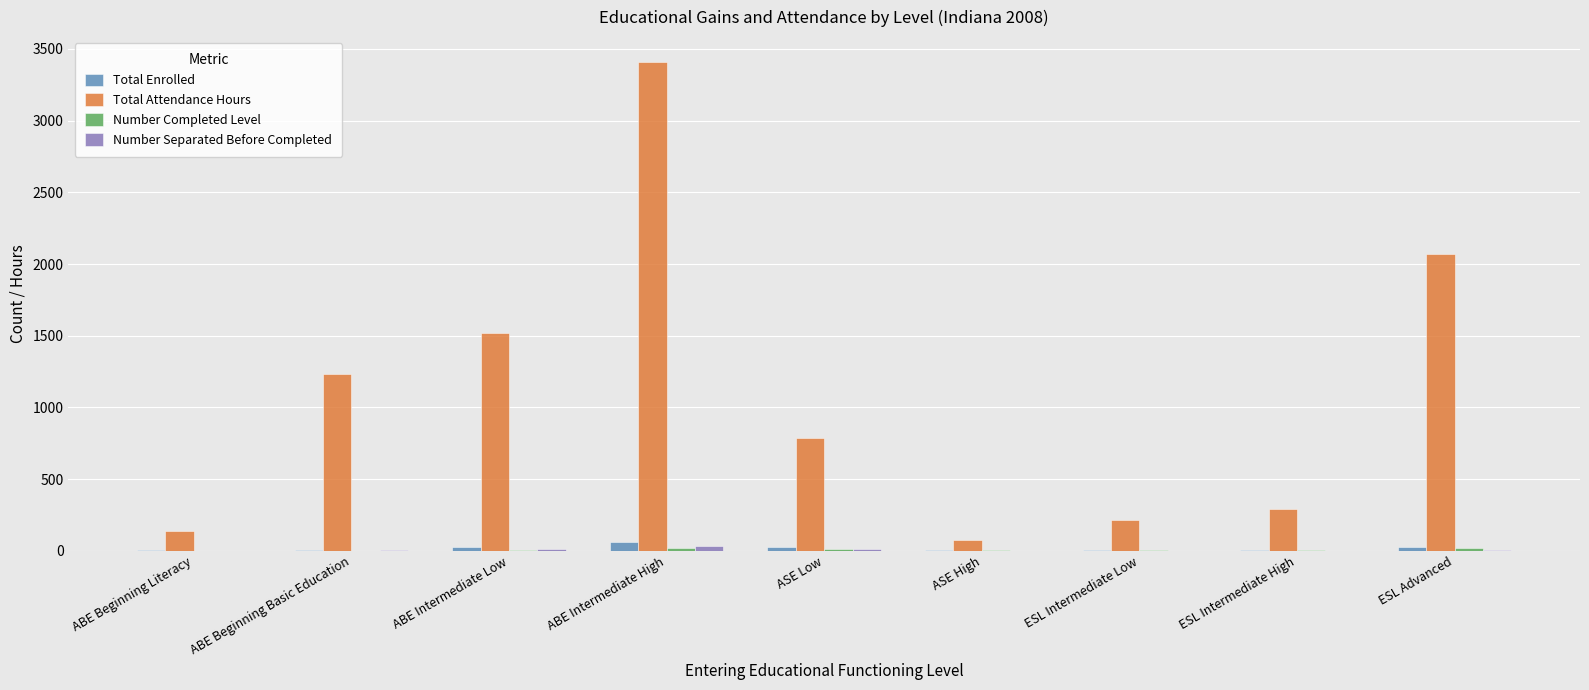

What is the difference between the Total Enrolled values at ASE High and ESL Advanced?

21.0